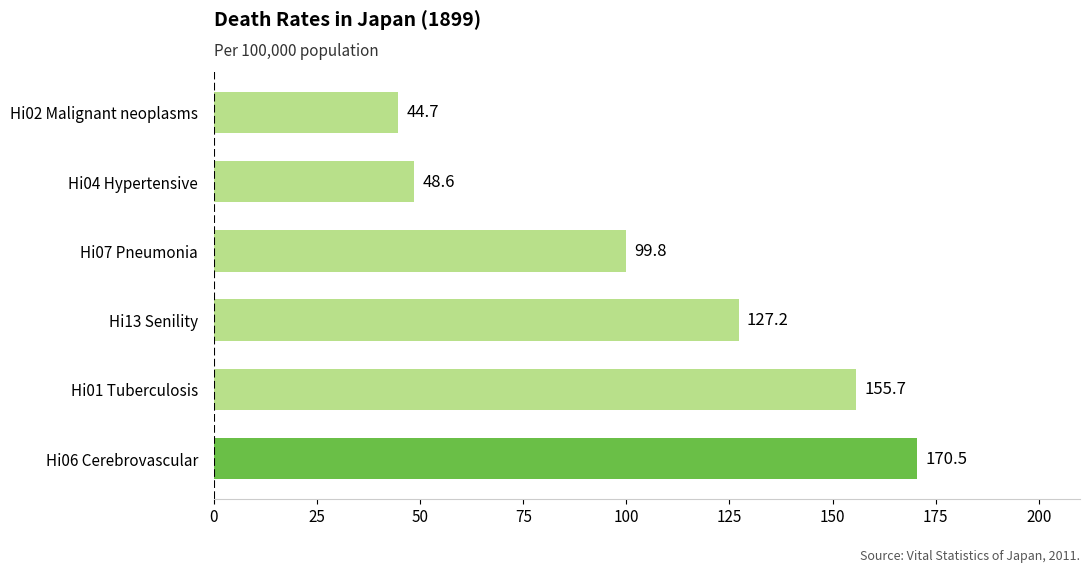

True or false: the data shows 15.9 at Hi04 Hypertensive.

False